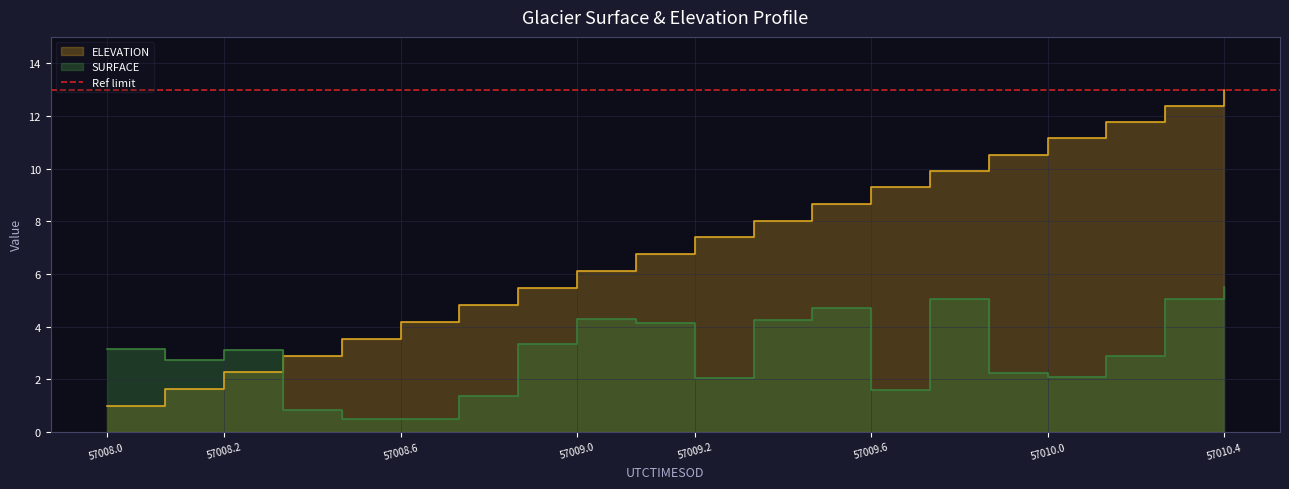

What is the smallest value displayed?

0.5